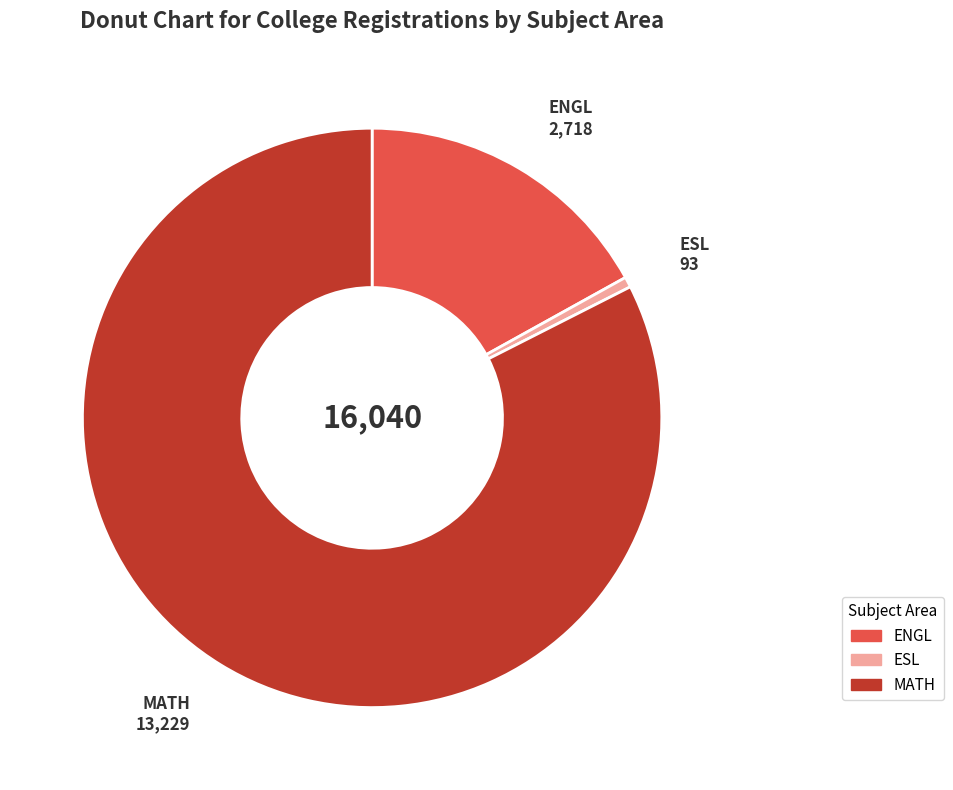

Do ENGL and MATH together represent more than half of the pie?

Yes